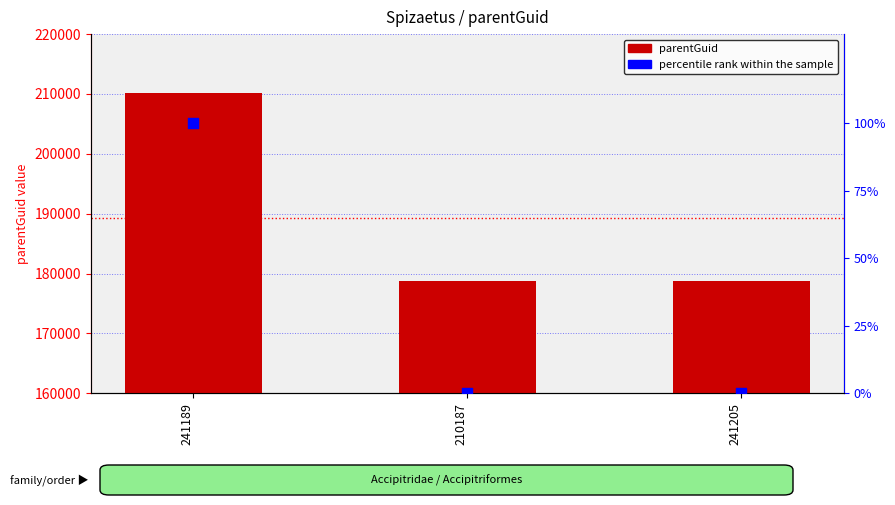

Which series has the largest total across all categories?

parentGuid